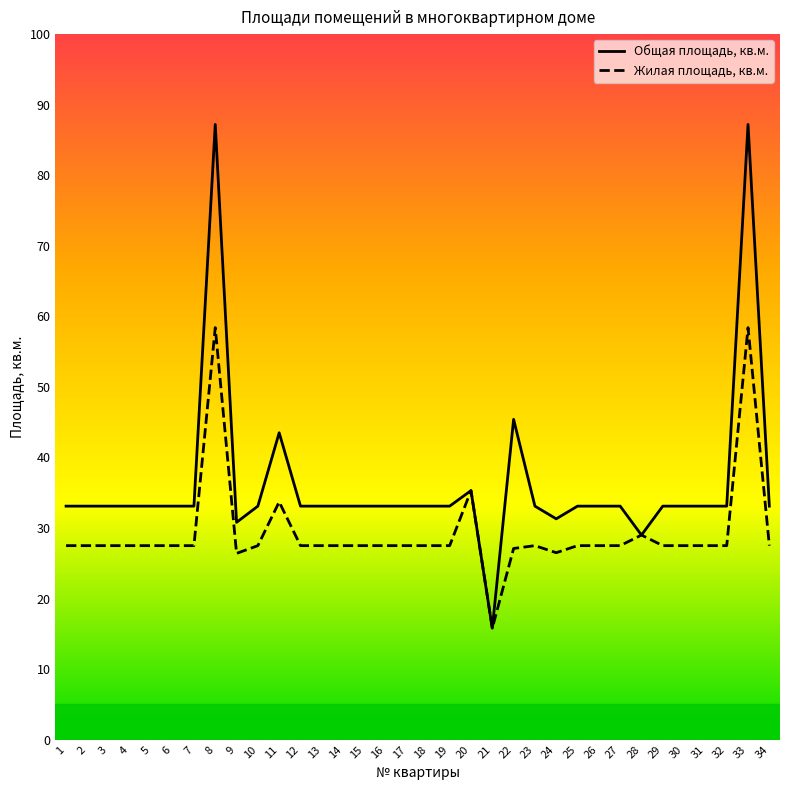

What is the total value across all series at 6?

60.6